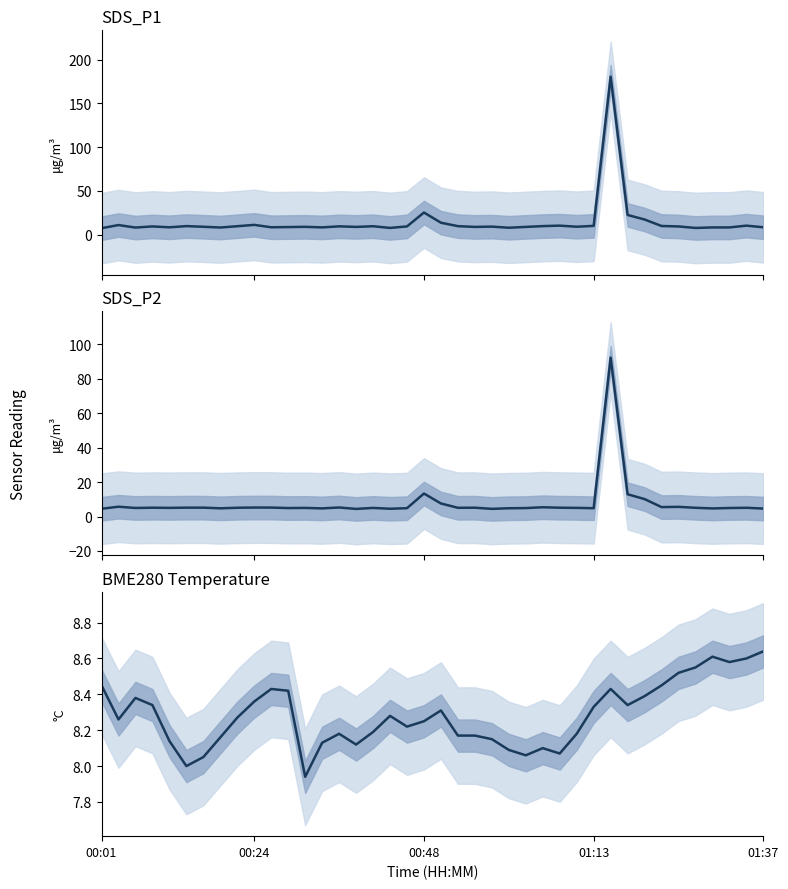

Reading left to right, list all the values displayed in this chart.

SDS_P1: 7.2	10.8	8.0	9.2	8.2	9.6	8.8	8.0	9.5	11.0	8.3	8.5	8.8	8.2	9.3	8.7	9.4	7.5	9.2	25.1	13.5	9.6	8.7	9.0	7.8	8.7	9.6	10.1	8.9	9.9	180.4	22.3	17.1	9.7	9.2	7.5	8.1	8.1	10.1	8.3
SDS_P2: 4.5	5.7	5.0	5.1	5.0	5.1	5.1	4.8	5.1	5.2	5.2	4.9	5.0	4.7	5.2	4.4	5.0	4.5	4.8	13.3	7.5	5.0	5.1	4.4	4.8	4.9	5.4	5.1	5.0	4.8	92.2	12.9	10.1	5.5	5.6	5.0	4.7	4.9	5.0	4.6
BME280_temperature: 8.4	8.3	8.4	8.3	8.1	8.0	8.1	8.2	8.3	8.4	8.4	8.4	7.9	8.1	8.2	8.1	8.2	8.3	8.2	8.2	8.3	8.2	8.2	8.2	8.1	8.1	8.1	8.1	8.2	8.3	8.4	8.3	8.4	8.4	8.5	8.6	8.6	8.6	8.6	8.6